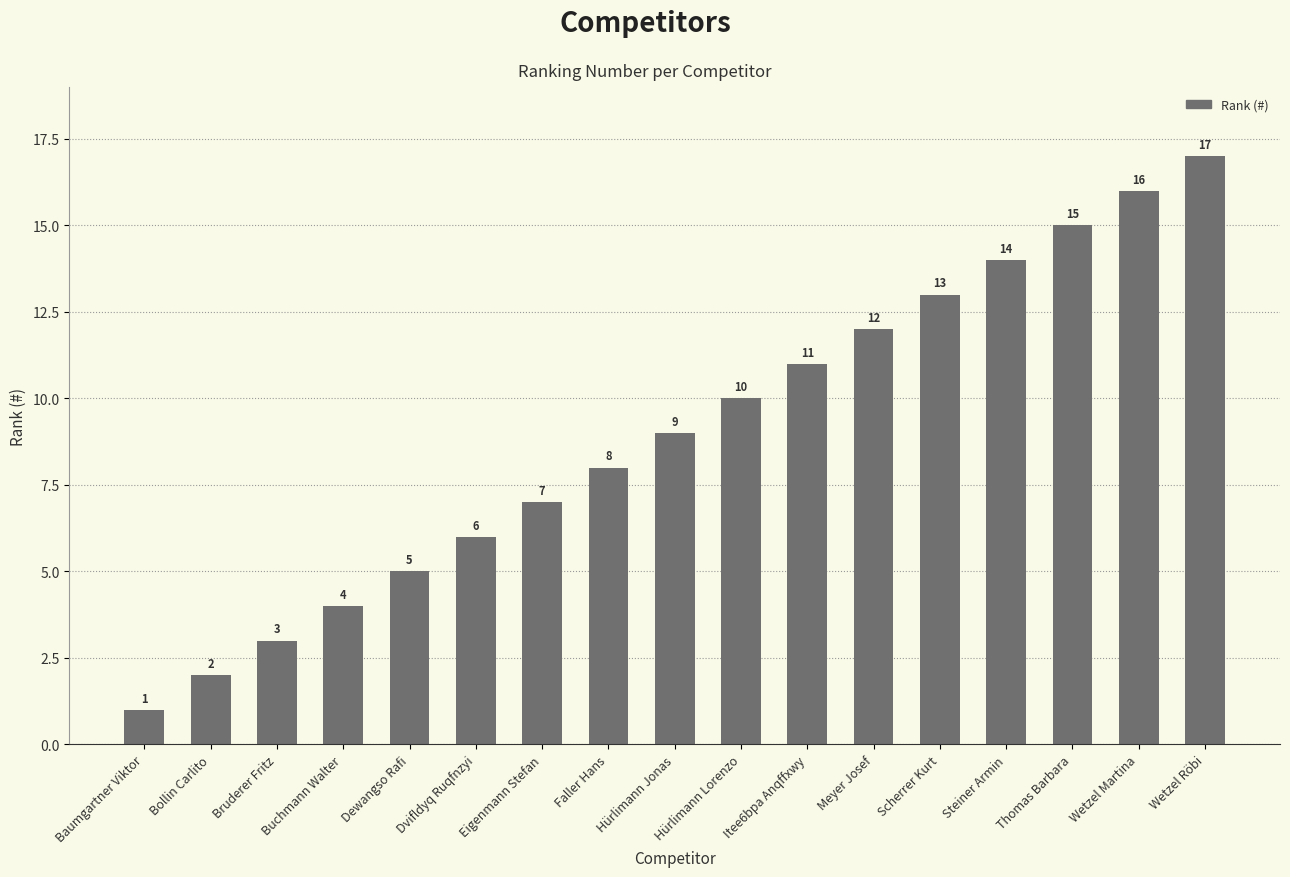

What is the change in value from Dewangso Rafi to Faller Hans?

+3